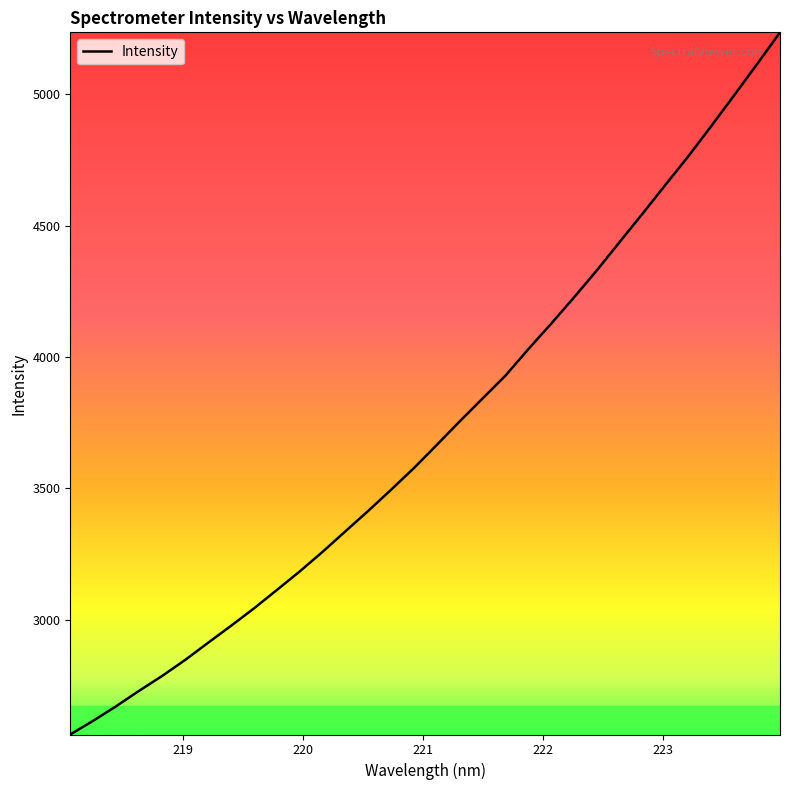

What is the greatest value displayed?

5234.6